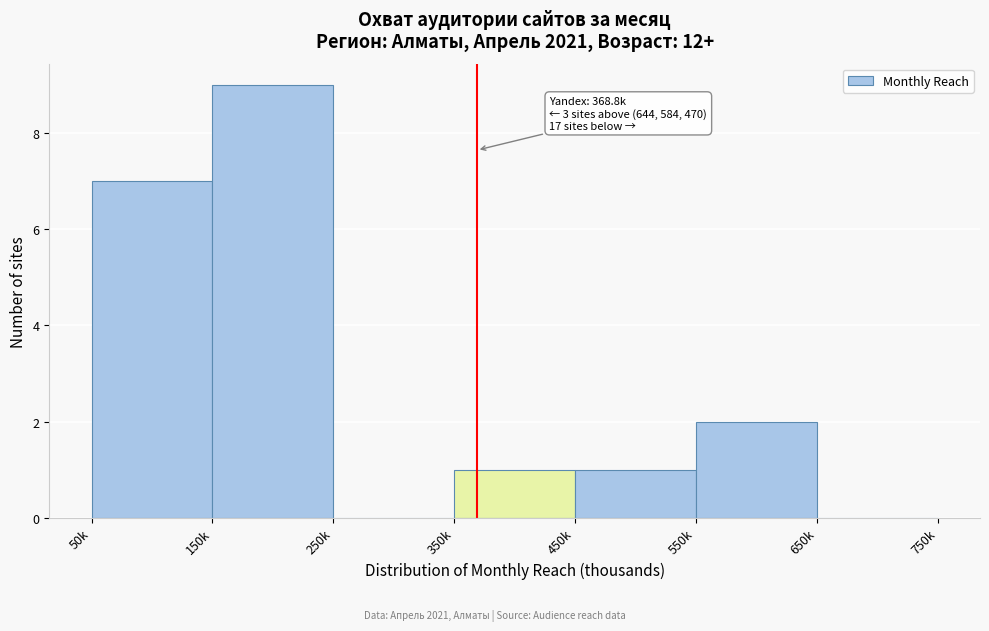

Reading right to left, list all the values displayed in this chart.

650k=0	550k=2	450k=1	350k=1	250k=0	150k=9	50k=7